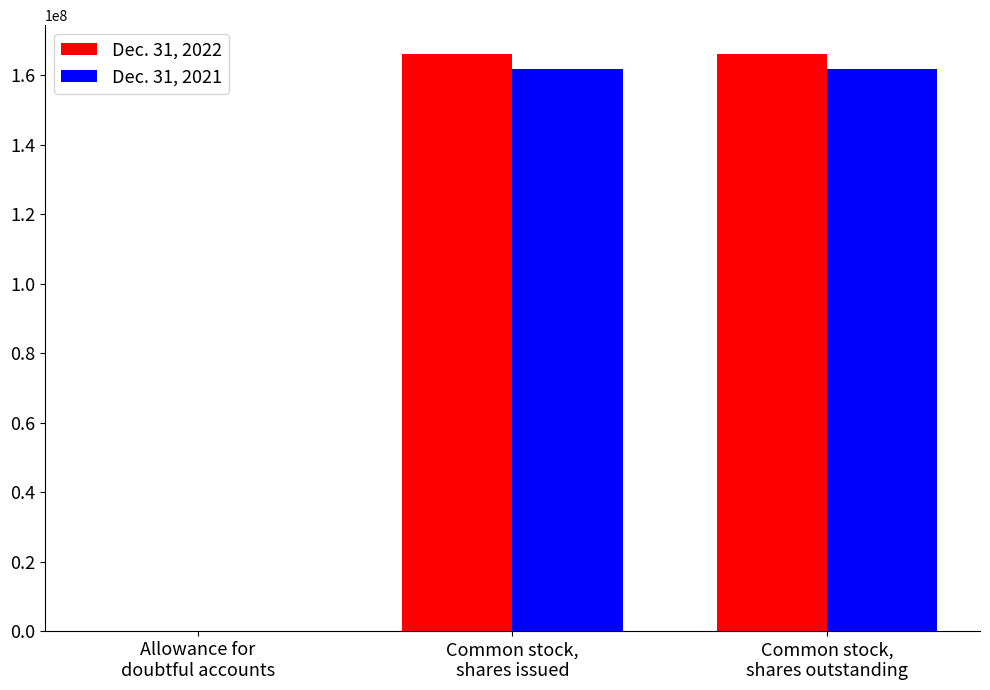

What is the maximum value shown in the chart?

166081011